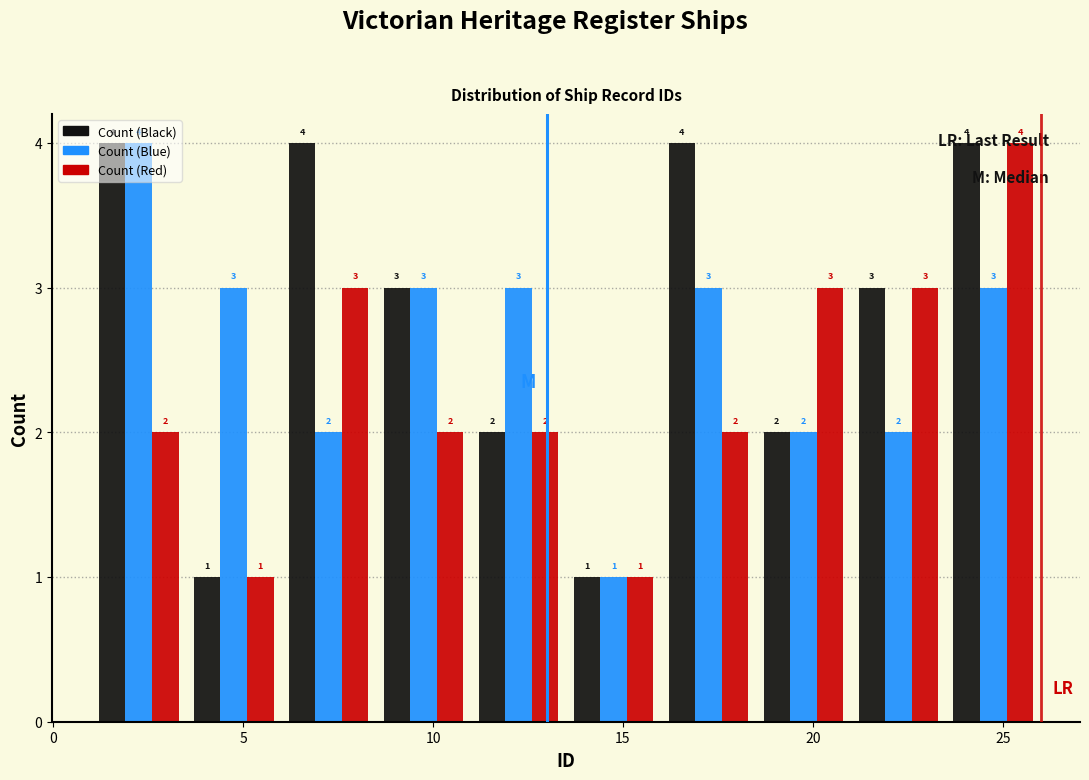

In the Count (Red) series, which range on the x-axis has the tallest bar?

23.5 to 26.0